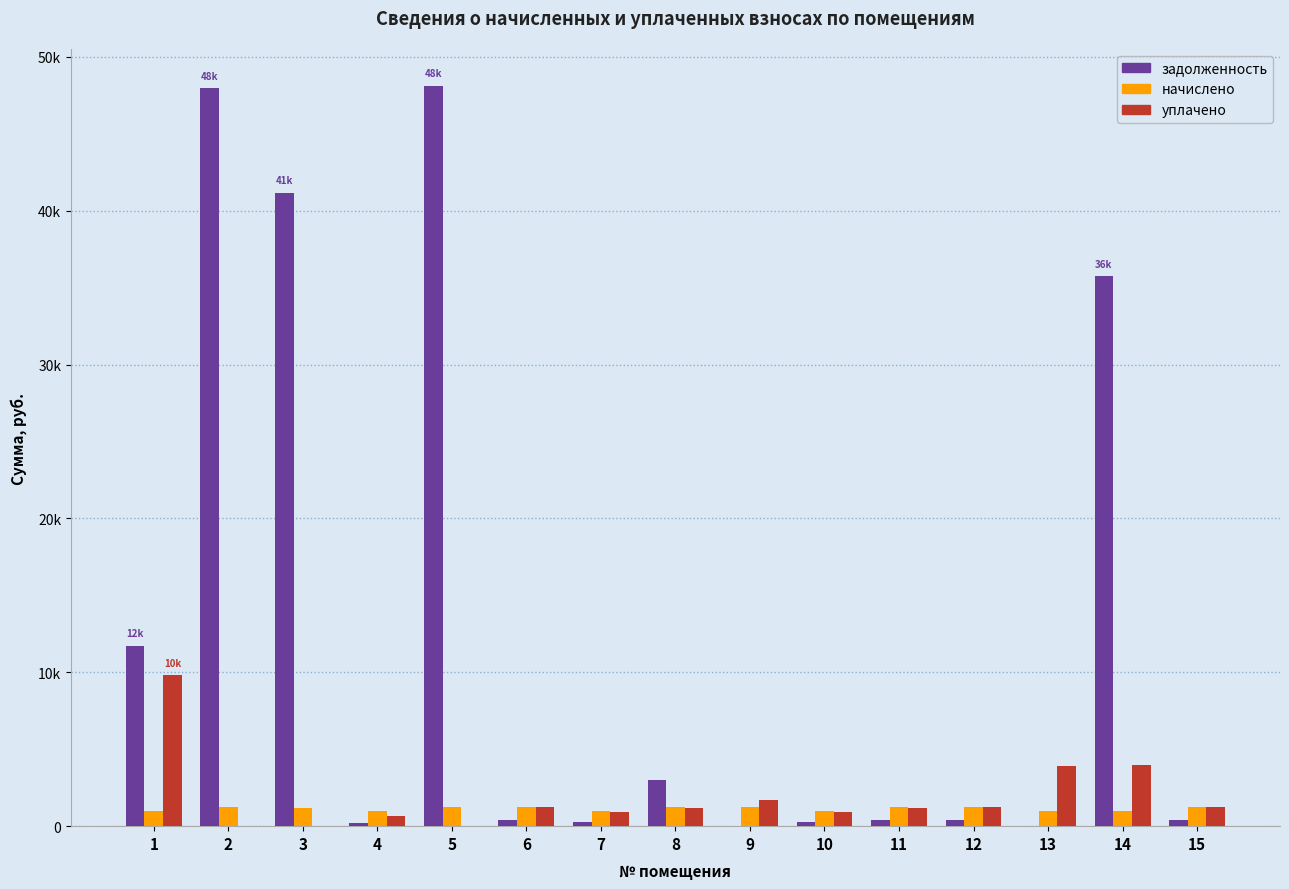

Between 3 and 8, which series saw the biggest shift?

задолженность